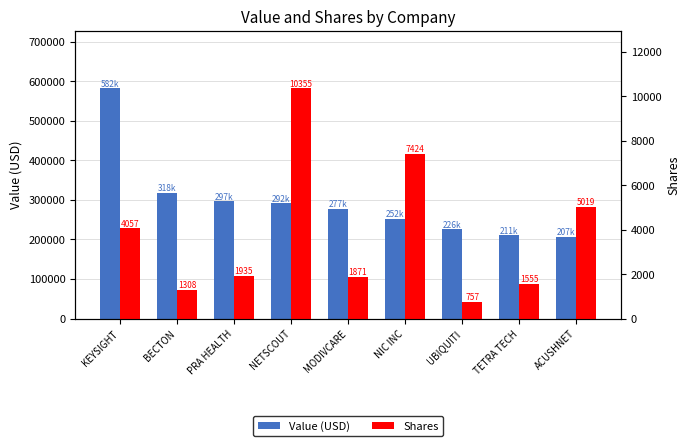

Which series changed the most between NETSCOUT and MODIVCARE?

Value (USD)